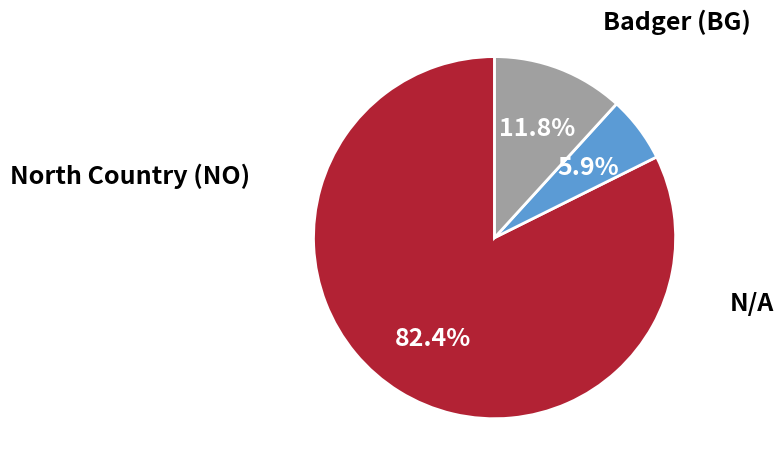

Is there a majority slice in this chart?

Yes